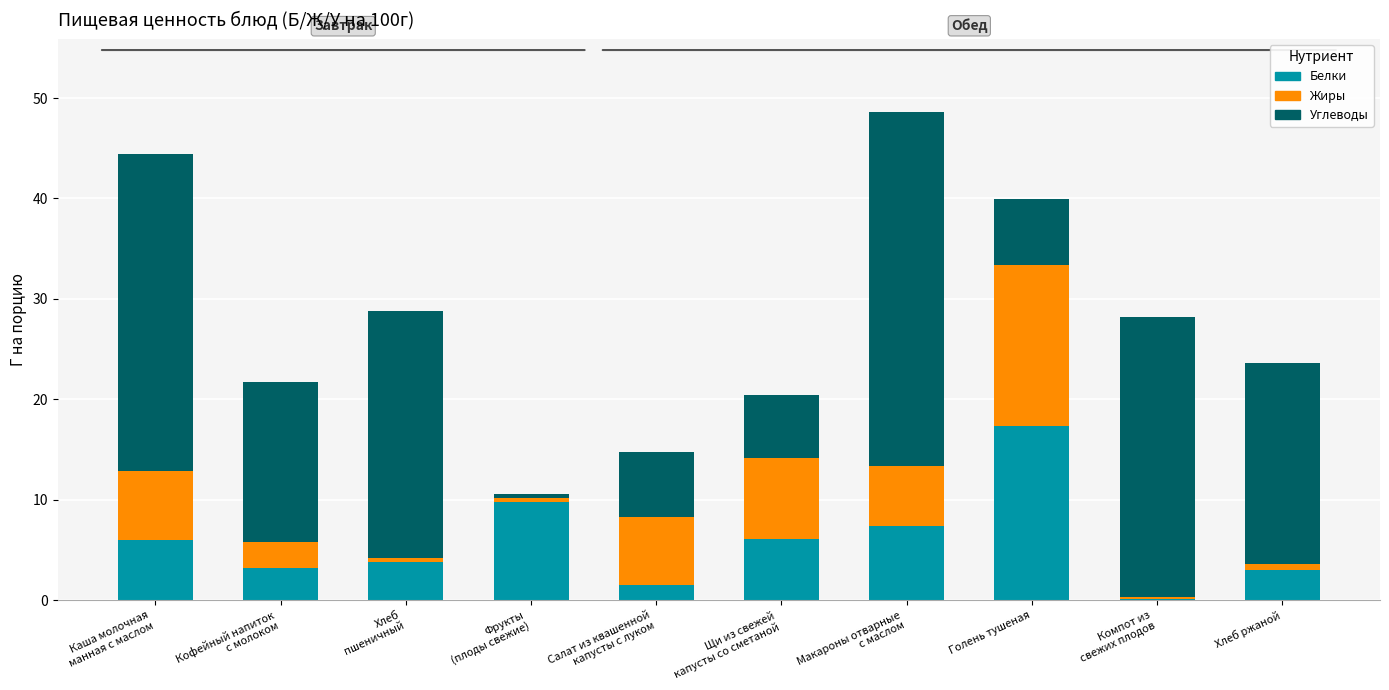

How many categories are shown in the chart?

10